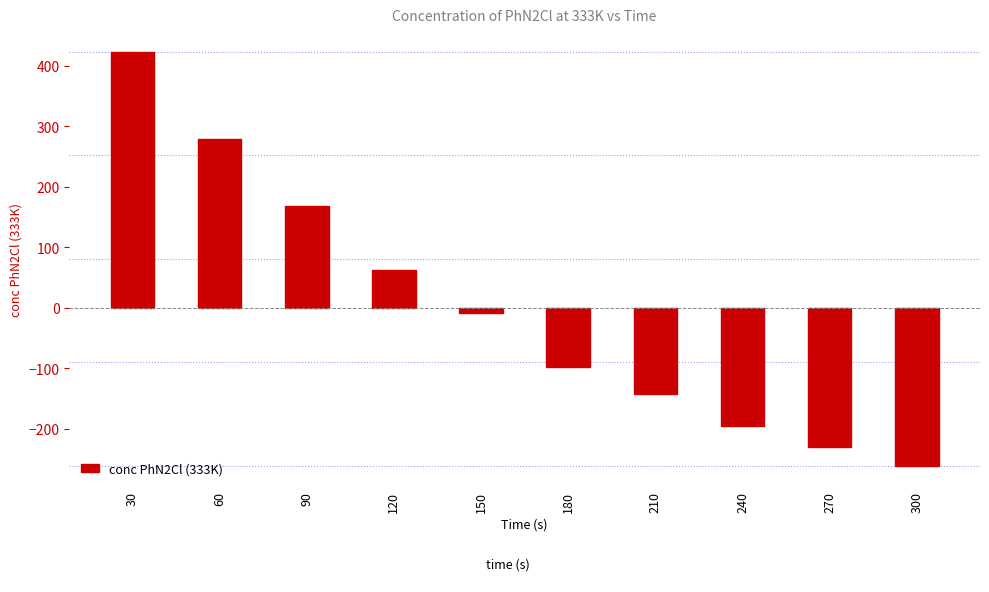

How many bars are there in total?

10